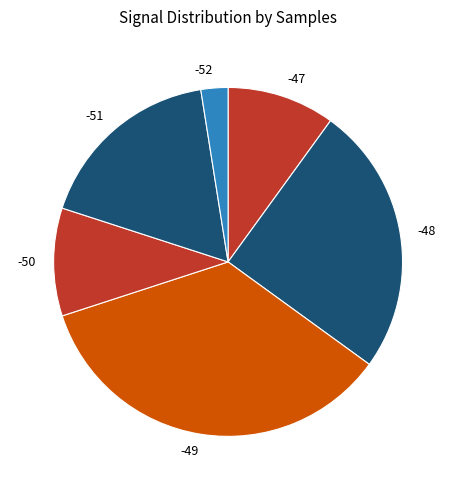

Which category has the biggest portion of the pie?

-49